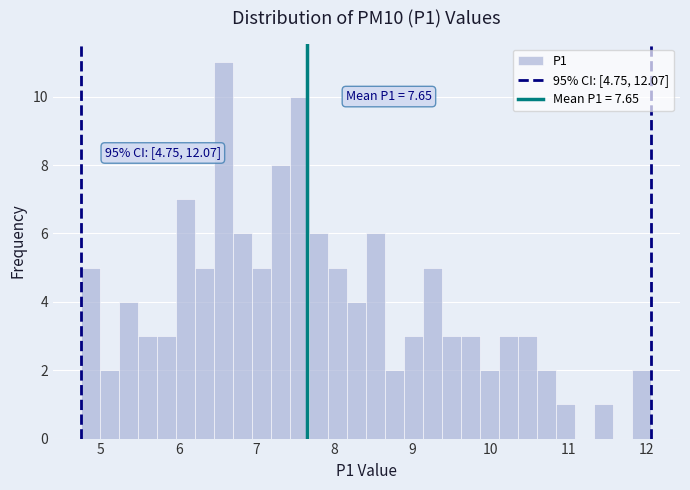

Around what value on the x-axis is the tallest bar? Give the approximate position of its centre, as read against the axis.

6.6